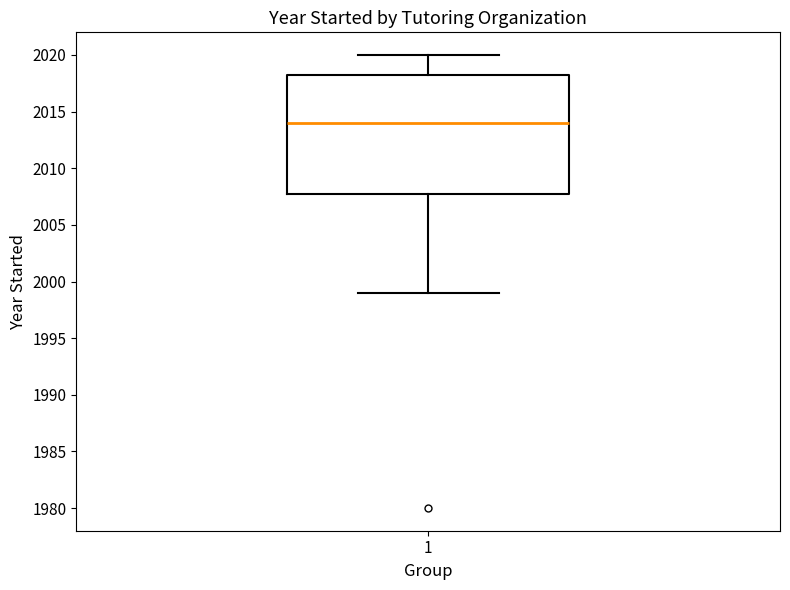

Where is the upper edge of the box at x = 1 on the y-axis? The values are not printed on the chart, so give them approximately, as read against the axis.

2018.5